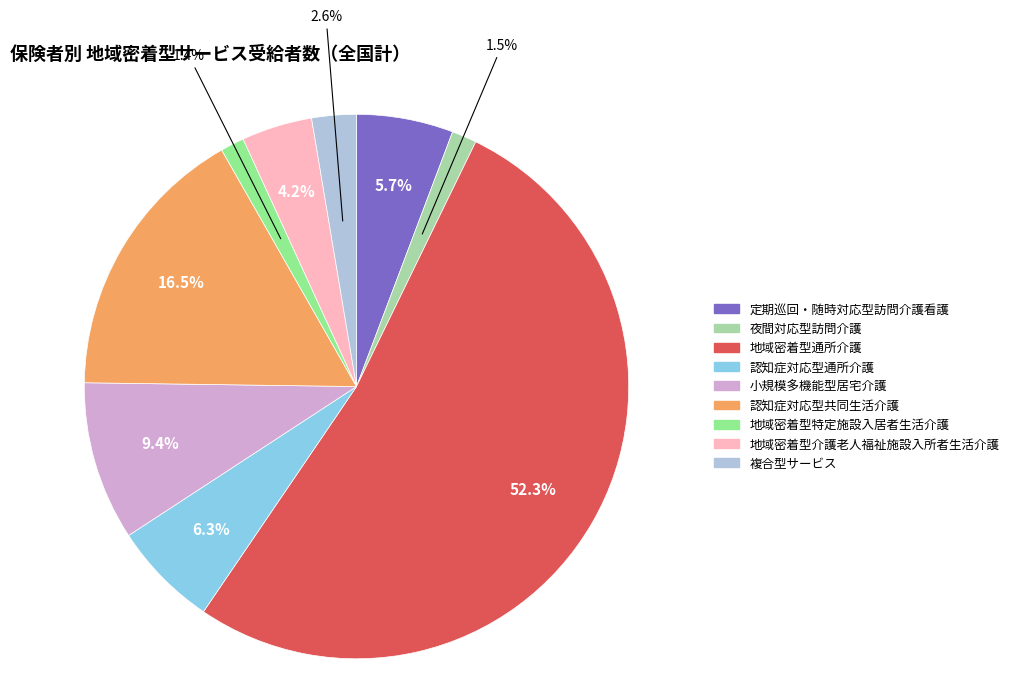

What percentage is the 地域密着型介護老人福祉施設入所者生活介護 slice, to the nearest percent?

4%